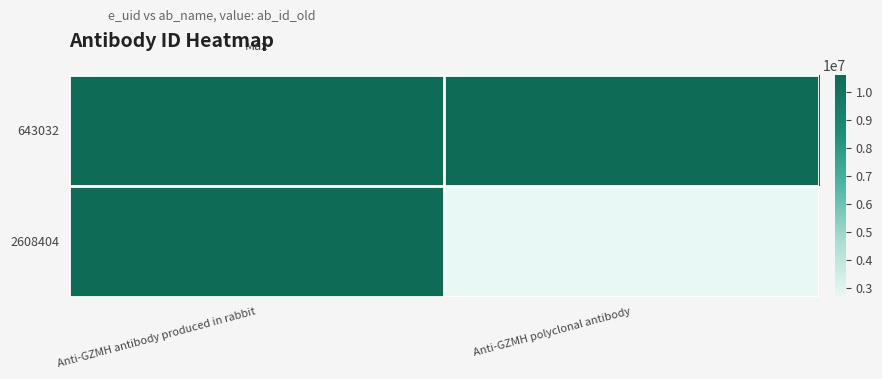

Count the number of data series in this chart.

2